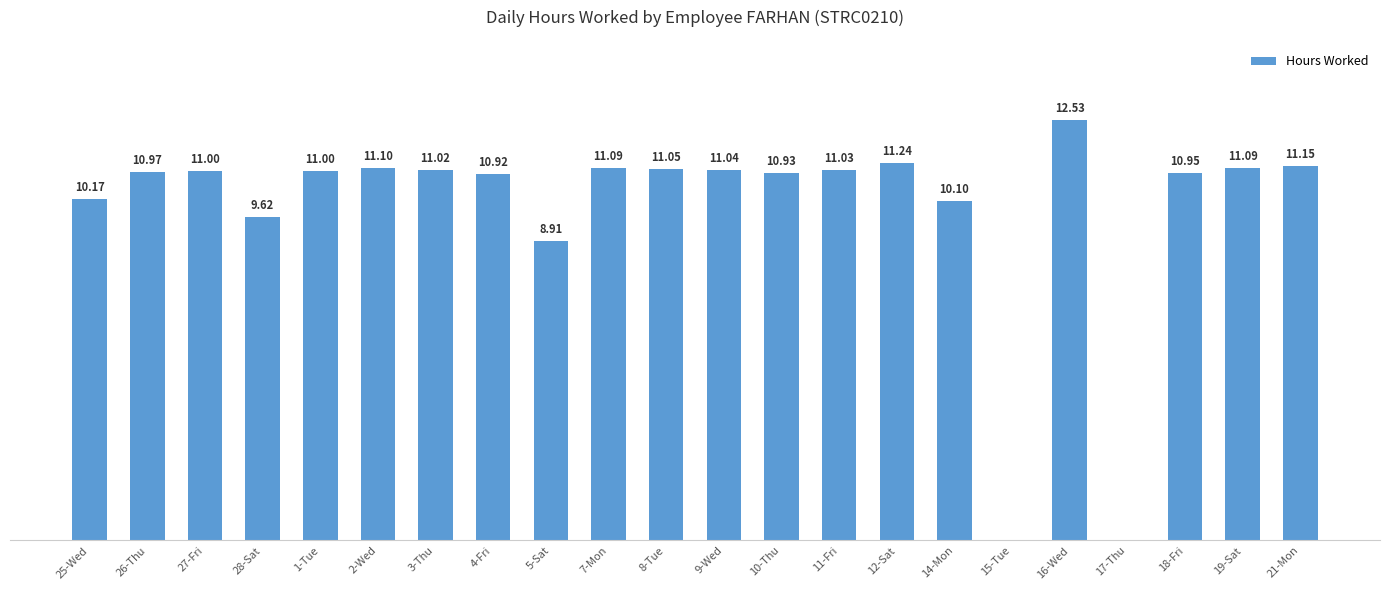

Between 2-Wed and 25-Wed, which is larger?

2-Wed